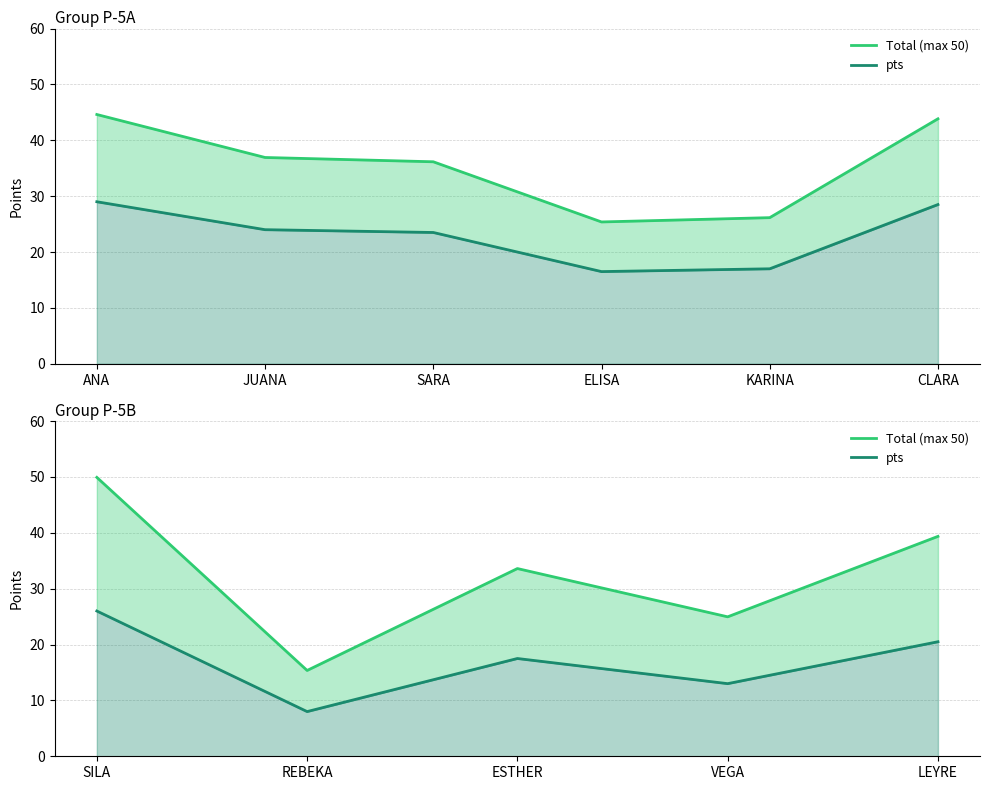

Which series has the largest total across all categories?

Total (max 50)